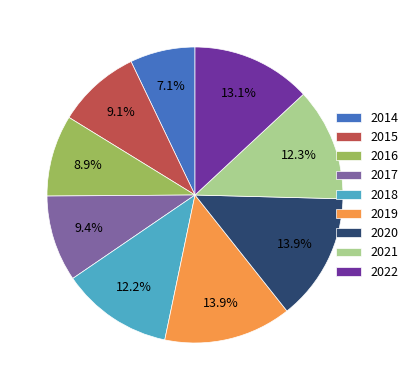

What percentage do 2016 and 2014 together represent?

16.0%